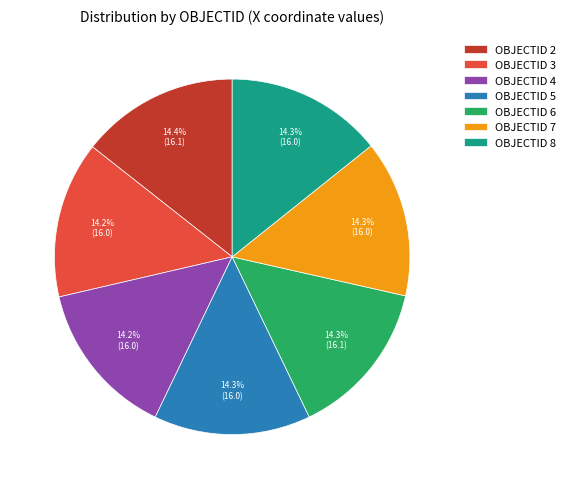

Does any single category account for the majority?

No